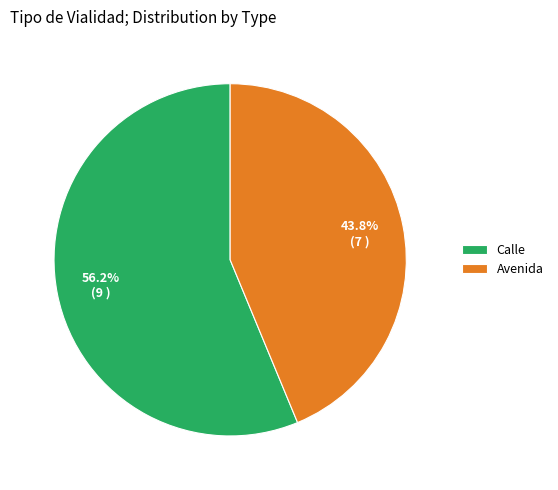

How many slices are in this pie chart?

2